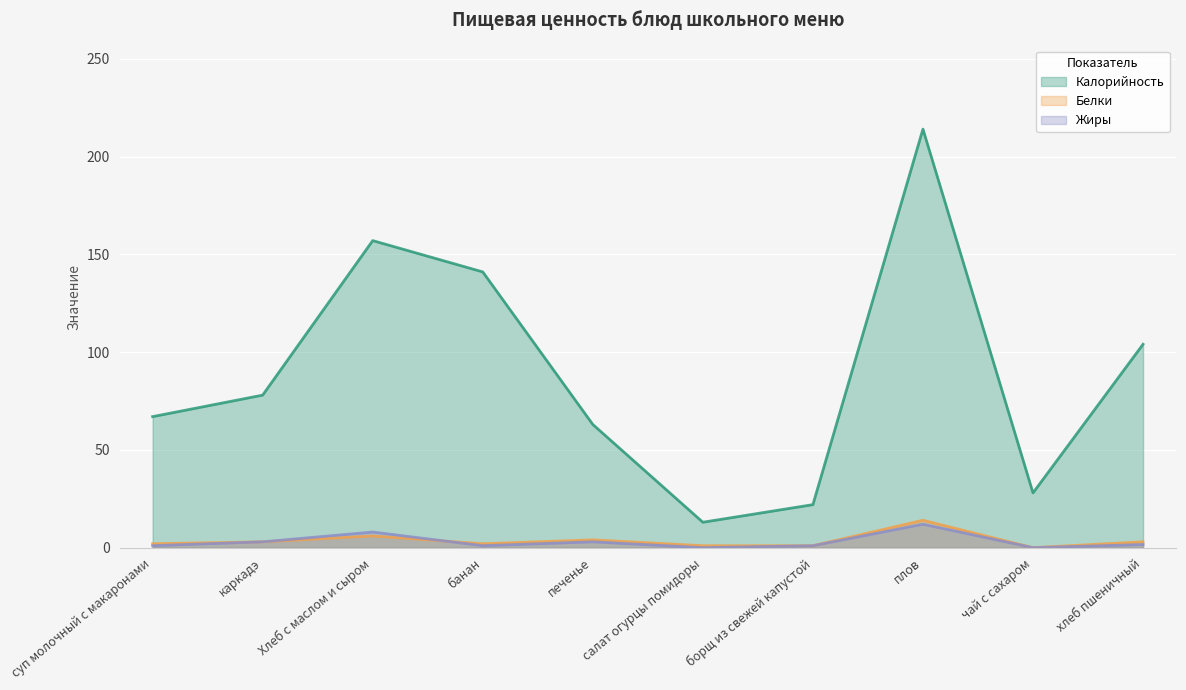

What is the value of the Жиры point at the 2nd from the left?

3.0